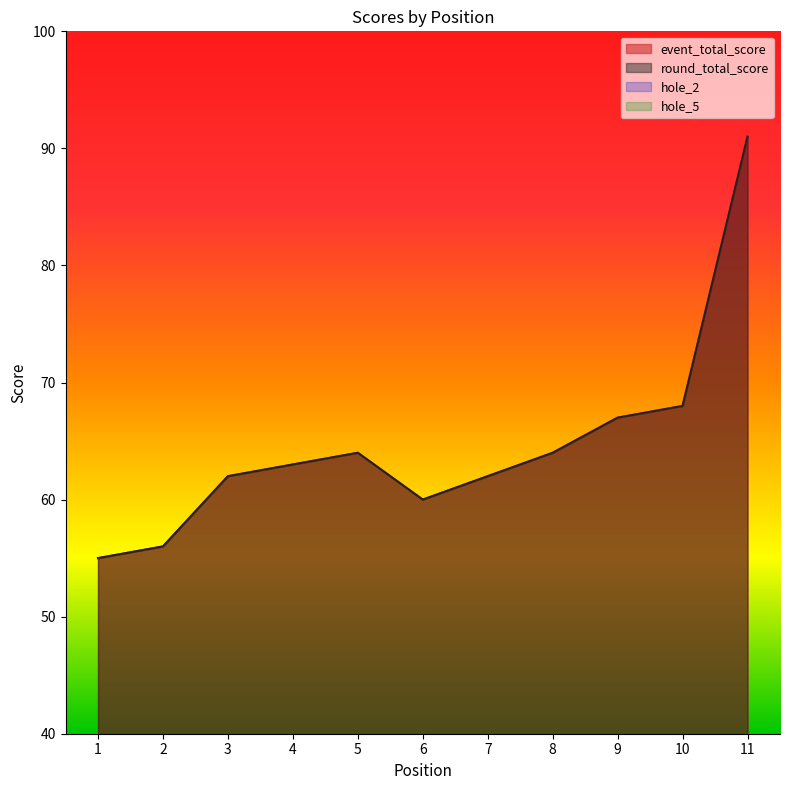

What is the difference between the maximum and minimum values in the hole_2 series?

3